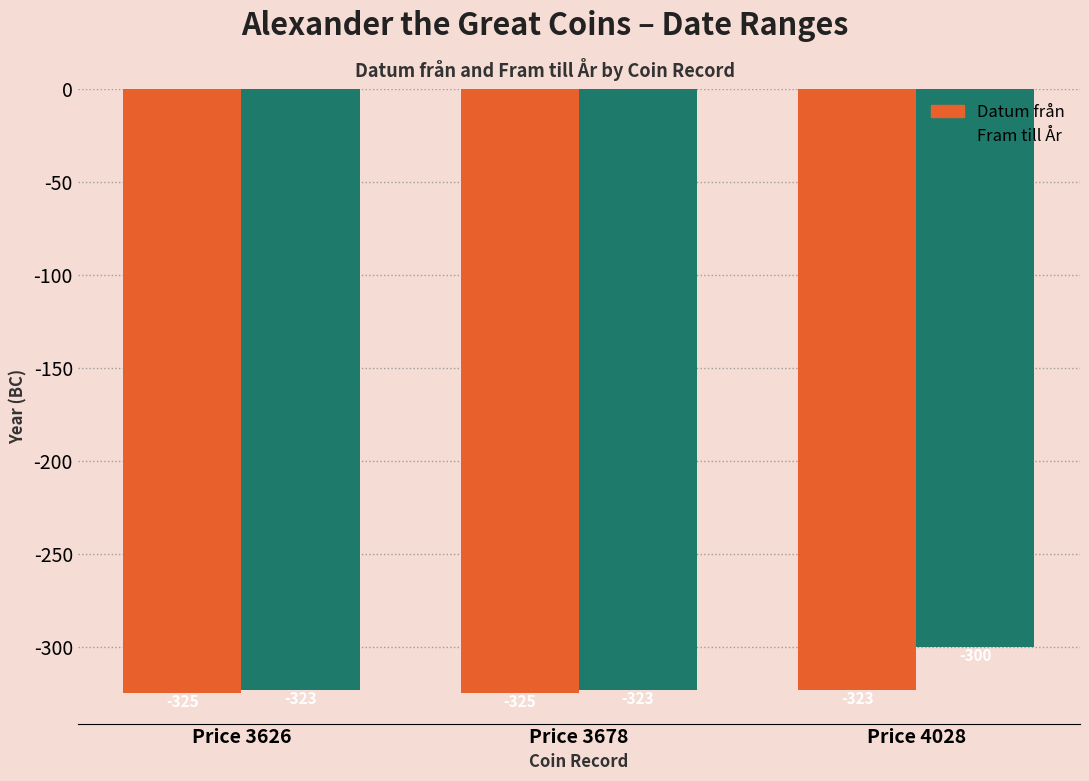

What are all the series names shown in the legend?

Datum från, Fram till År